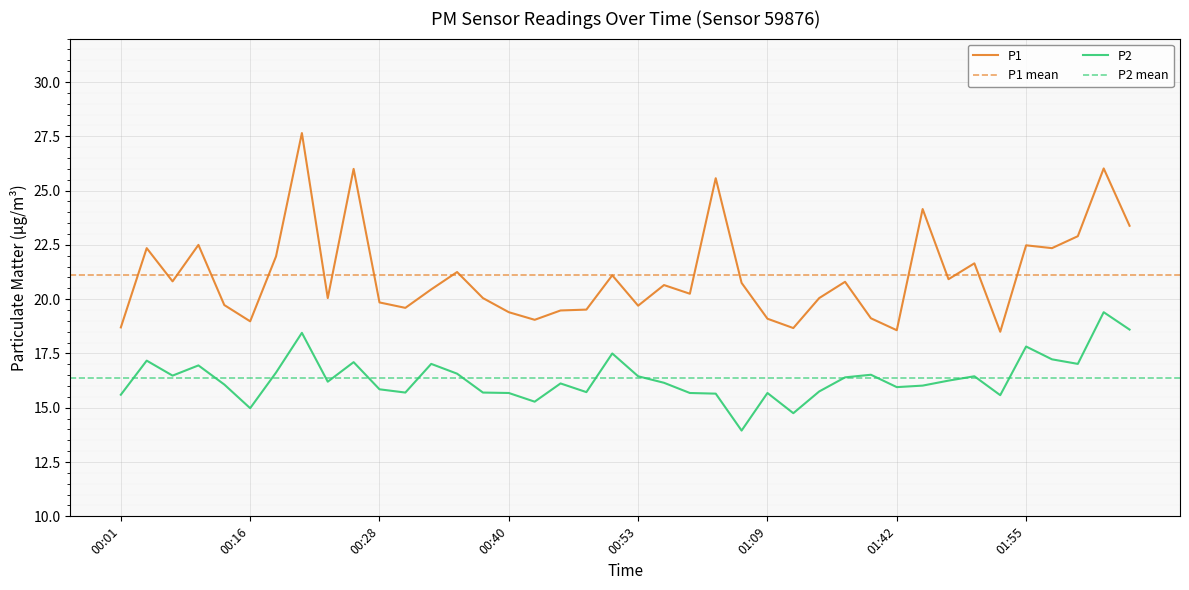

What is the sum of the P2 values at 01:45 and 01:37?

32.5